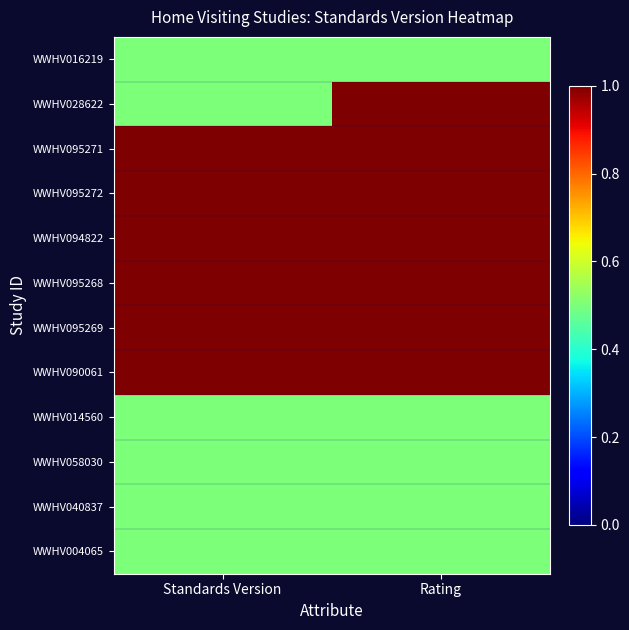

Reading right to left, list all the values displayed in this chart.

WWHV016219: Rating=0.5	Standards Version=0.5
WWHV028622: Rating=1.0	Standards Version=0.5
WWHV095271: Rating=1.0	Standards Version=1.0
WWHV095272: Rating=1.0	Standards Version=1.0
WWHV094822: Rating=1.0	Standards Version=1.0
WWHV095268: Rating=1.0	Standards Version=1.0
WWHV095269: Rating=1.0	Standards Version=1.0
WWHV090061: Rating=1.0	Standards Version=1.0
WWHV014560: Rating=0.5	Standards Version=0.5
WWHV058030: Rating=0.5	Standards Version=0.5
WWHV040837: Rating=0.5	Standards Version=0.5
WWHV004065: Rating=0.5	Standards Version=0.5